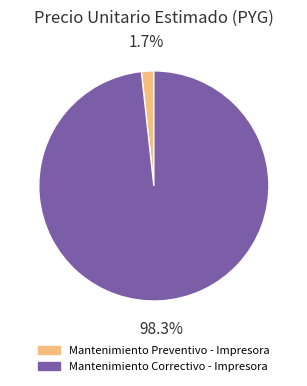

The Mantenimiento Correctivo - Impresora slice represents 86% of the pie. True or false?

False